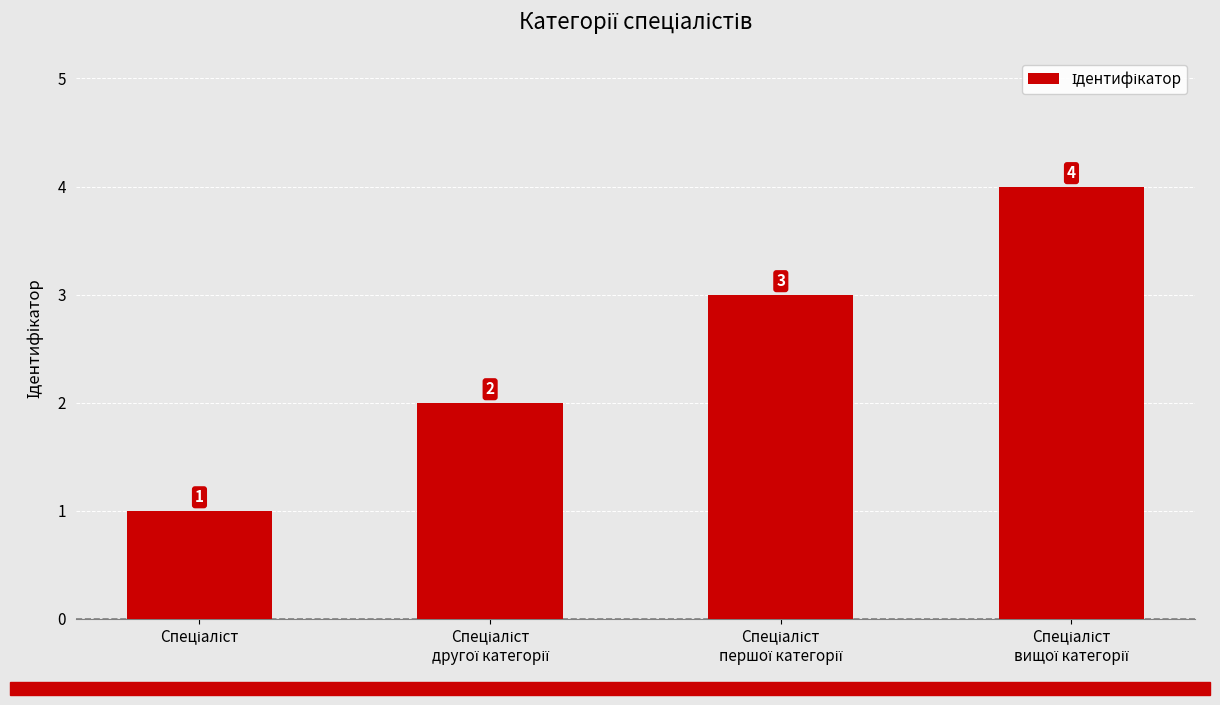

What is the maximum value shown in the chart?

4